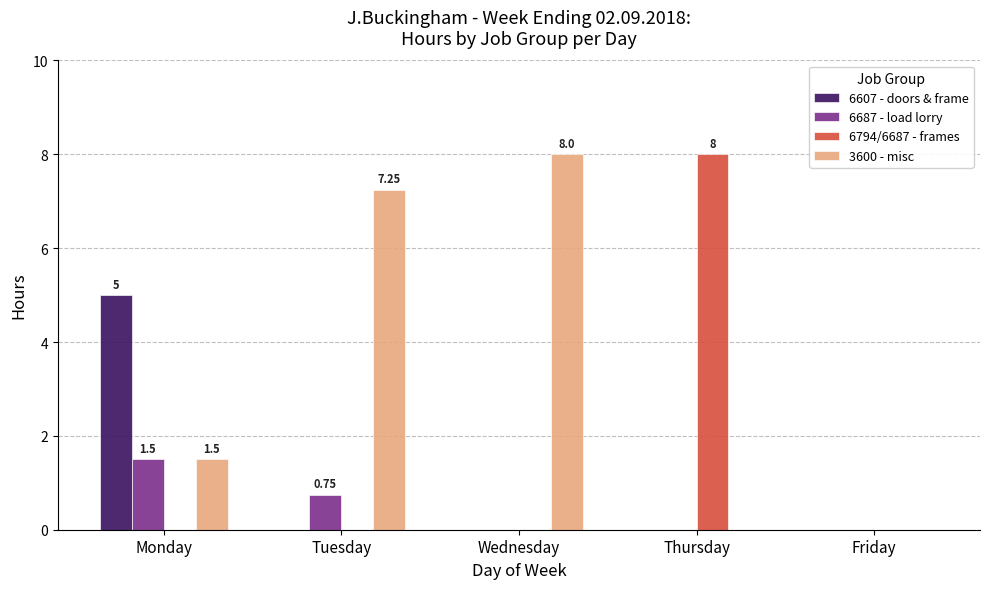

How many groups of bars are there?

5